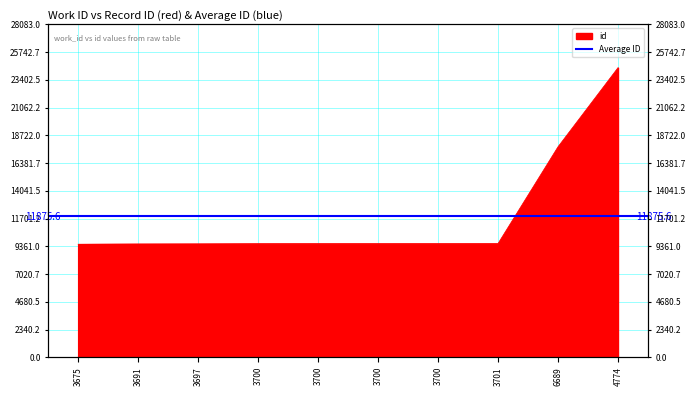

Reading right to left, list all the values displayed in this chart.

4774=24420	6689=17751	3701=9590	3700=9587	3700=9586	3700=9585	3700=9581	3697=9565	3691=9556	3675=9535